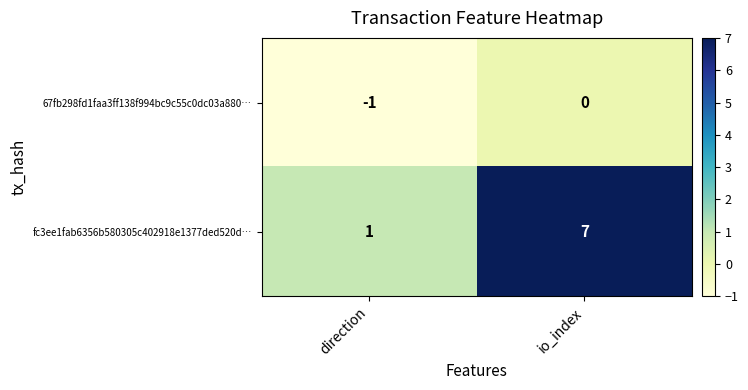

What is the smallest value displayed?

-1